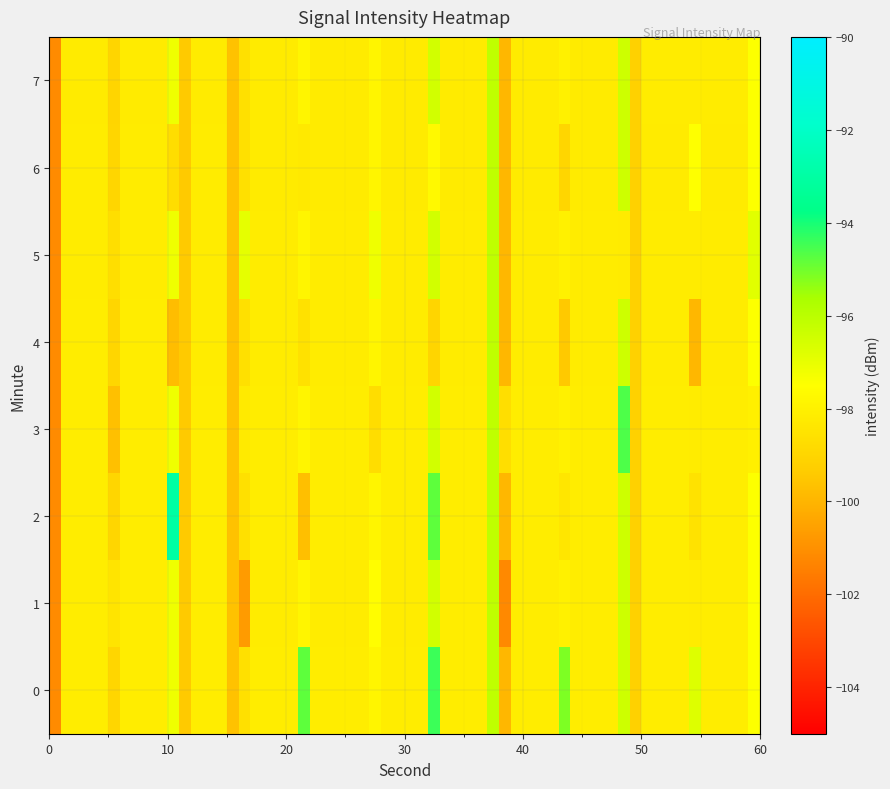

At which category is the sum across all series the highest?

11